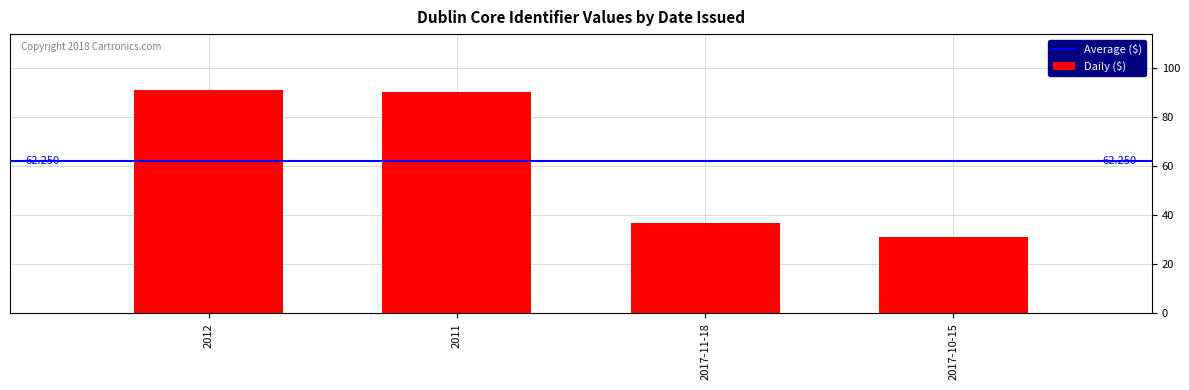

Rank the categories by value from highest to lowest.

2012, 2011, 2017-11-18, 2017-10-15